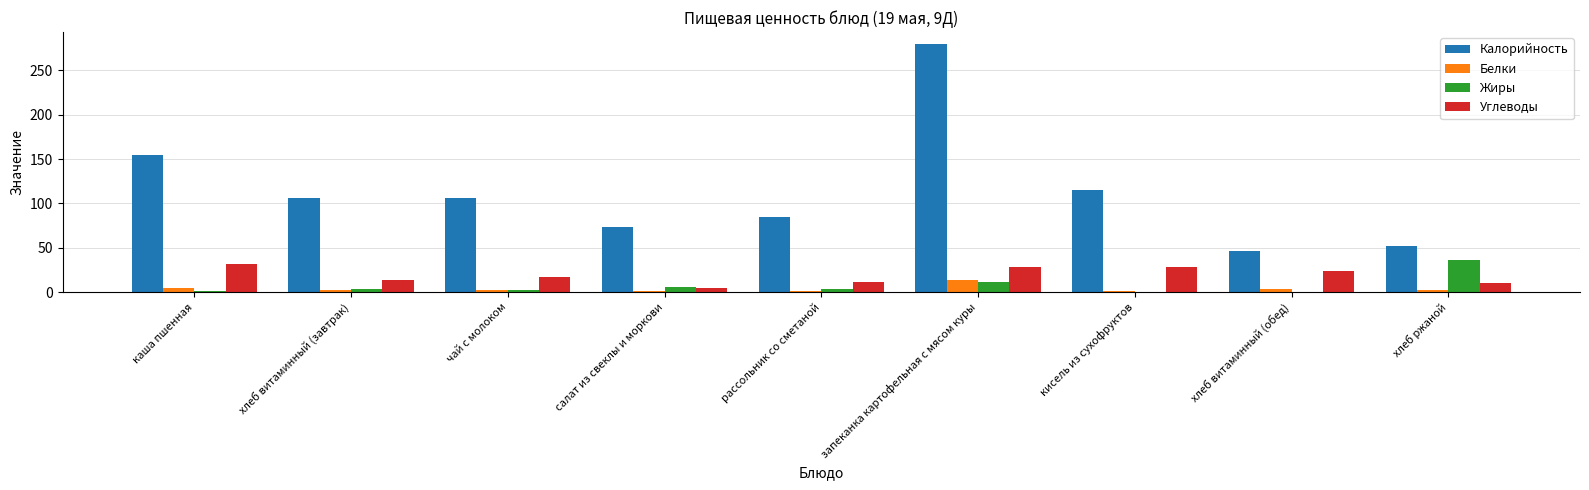

Count the number of data series in this chart.

4